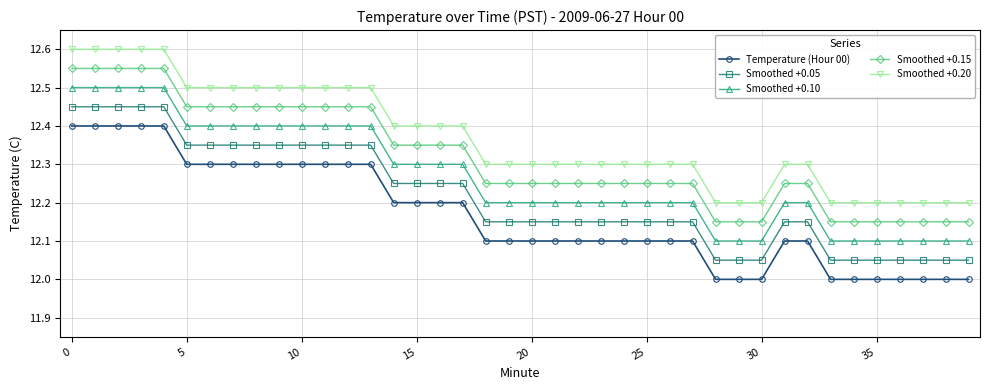

Which series has the largest total across all categories?

Smoothed +0.20